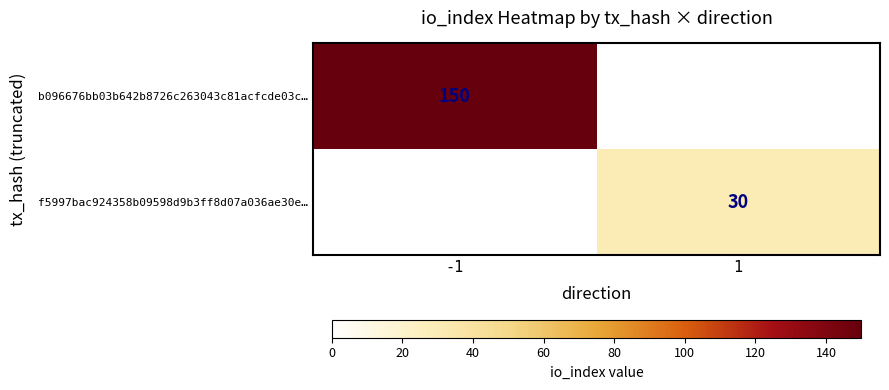

Is it true that f5997bac924358b09598d9b3ff8d07a036ae30e… equals 30 at 1?

True